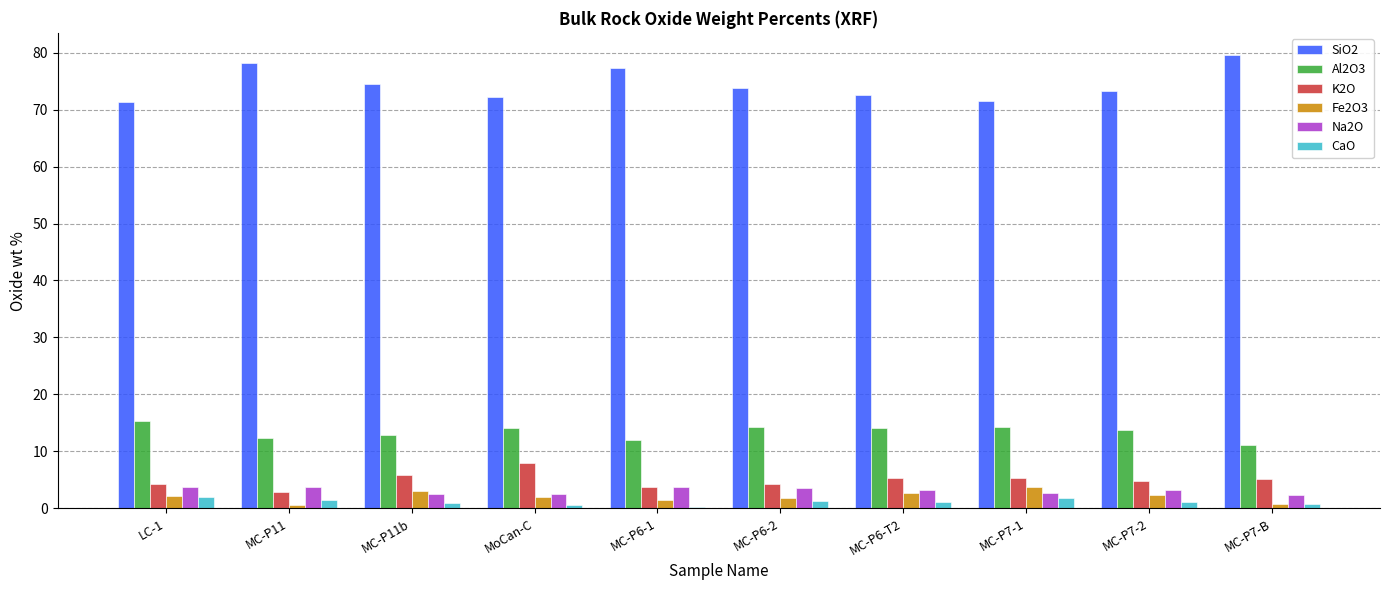

Which series has the widest spread of values?

SiO2